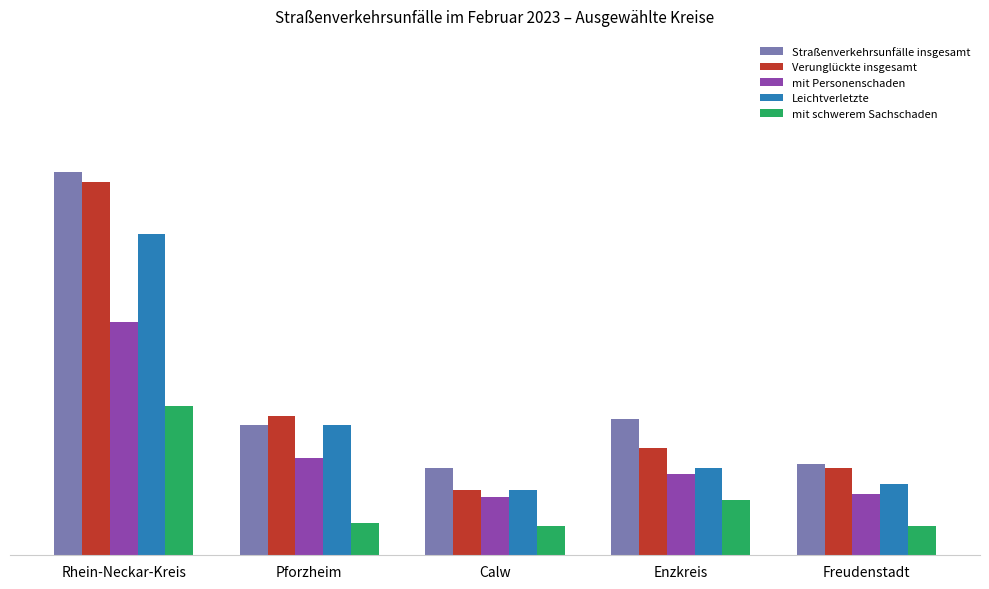

What is the sum of the Verunglückte insgesamt values at Enzkreis and Calw?

53